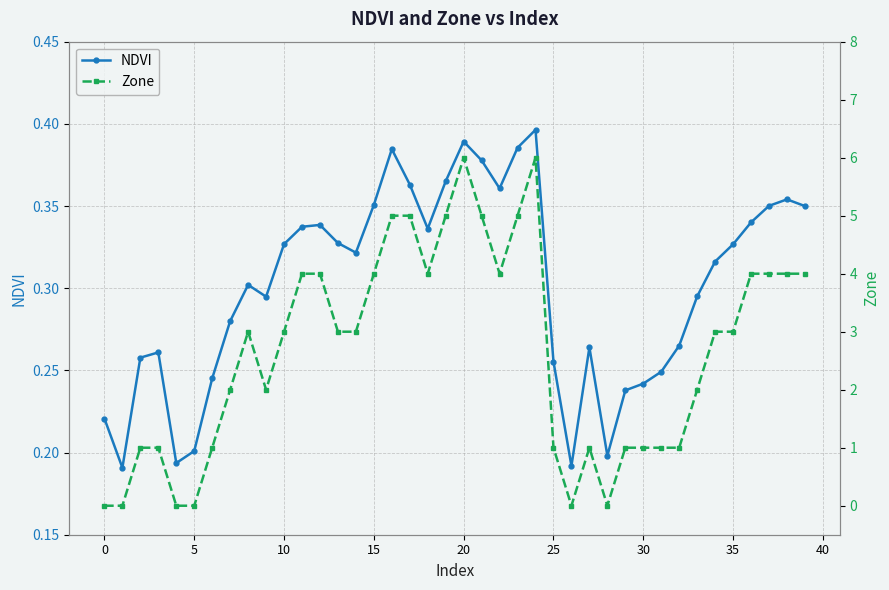

Which series has the widest spread of values?

Zone